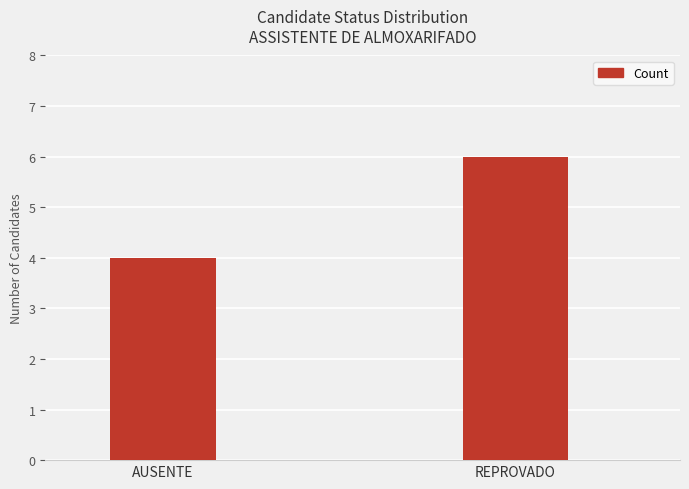

Reading right to left, transcribe all the data shown in this chart.

REPROVADO=6	AUSENTE=4